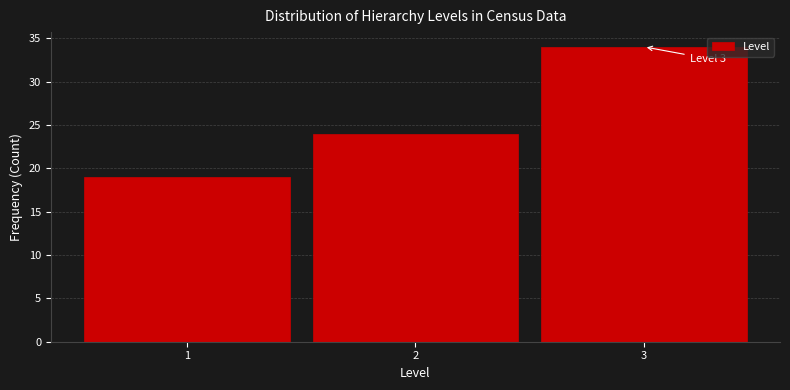

Over which range of the x-axis is the bar tallest?

2.5 to 3.5